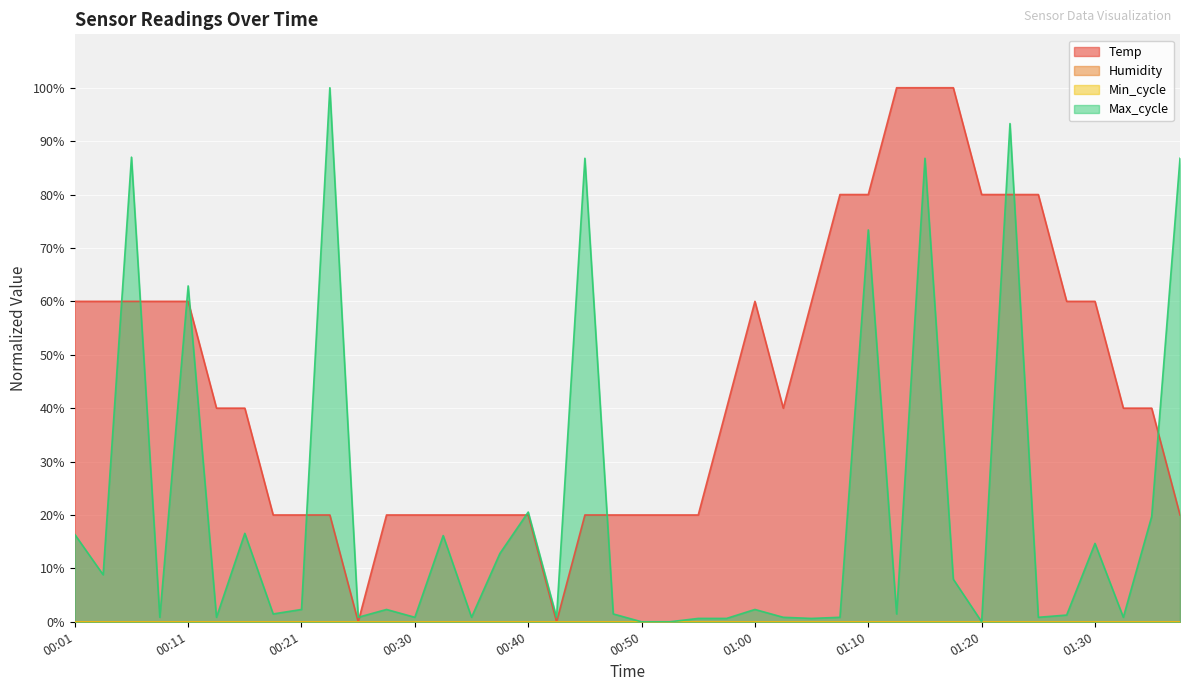

Reading left to right, what are all the values shown in this chart?

Temp: 00:01=60.0	00:04=60.0	00:06=60.0	00:09=60.0	00:11=60.0	00:13=40.0	00:16=40.0	00:18=20.0	00:21=20.0	00:23=20.0	00:26=0.0	00:28=20.0	00:30=20.0	00:33=20.0	00:35=20.0	00:38=20.0	00:40=20.0	00:43=0.0	00:45=20.0	00:48=20.0	00:50=20.0	00:52=20.0	00:55=20.0	00:57=40.0	01:00=60.0	01:02=40.0	01:05=60.0	01:07=80.0	01:10=80.0	01:12=100.0	01:15=100.0	01:17=100.0	01:20=80.0	01:22=80.0	01:25=80.0	01:27=60.0	01:30=60.0	01:32=40.0	01:34=40.0	01:37=20.0
Max_cycle: 00:01=16.4	00:04=8.8	00:06=87.0	00:09=0.8	00:11=62.9	00:13=0.8	00:16=16.6	00:18=1.5	00:21=2.3	00:23=100.0	00:26=0.8	00:28=2.3	00:30=0.8	00:33=16.1	00:35=0.8	00:38=12.8	00:40=20.5	00:43=0.8	00:45=86.8	00:48=1.5	00:50=0.0	00:52=0.0	00:55=0.6	00:57=0.6	01:00=2.3	01:02=0.8	01:05=0.6	01:07=0.8	01:10=73.4	01:12=1.5	01:15=86.8	01:17=8.0	01:20=0.0	01:22=93.3	01:25=0.8	01:27=1.3	01:30=14.7	01:32=0.8	01:34=19.7	01:37=86.8